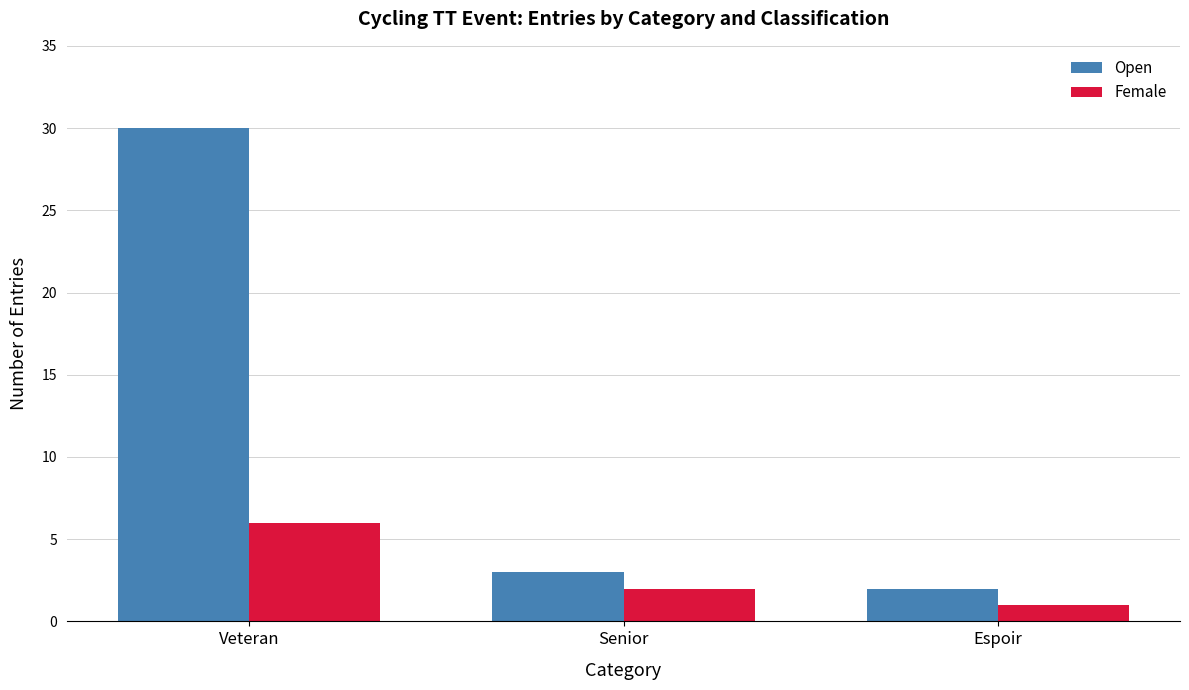

Does the chart contain any negative values?

No